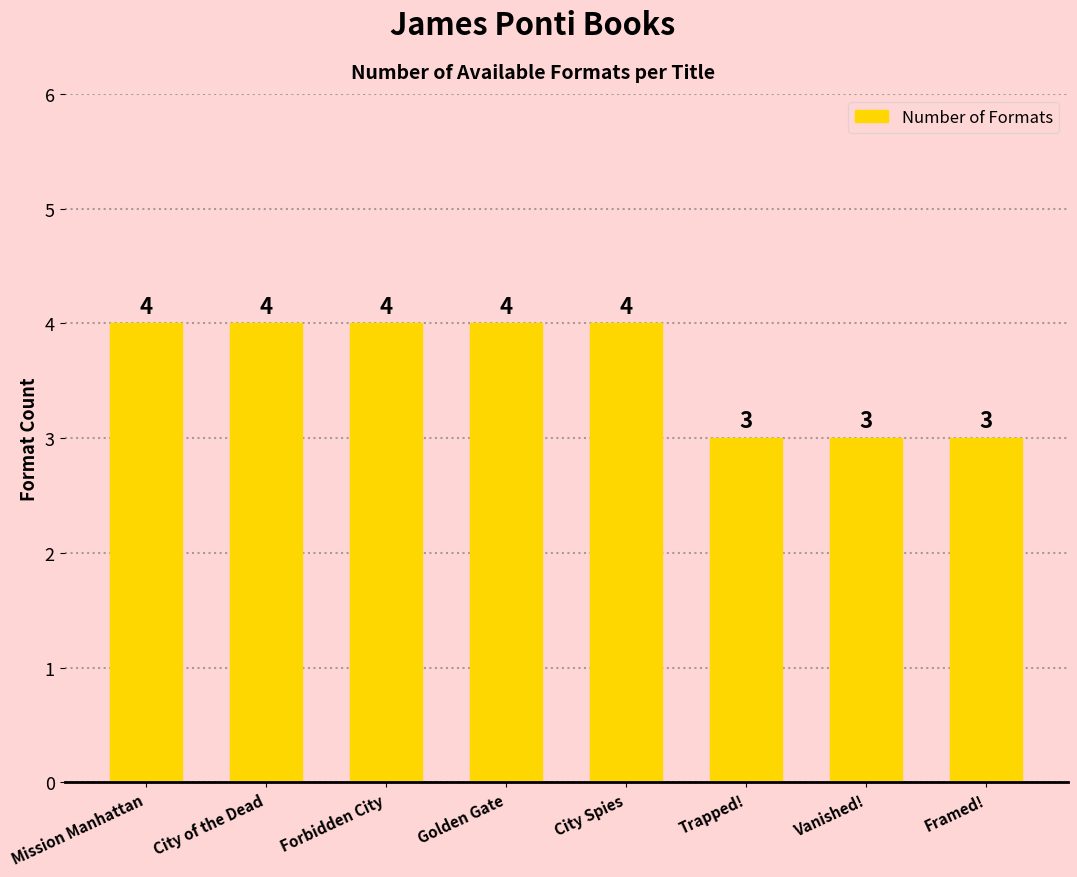

Reading left to right, transcribe all the data shown in this chart.

Mission Manhattan=4	City of the Dead=4	Forbidden City=4	Golden Gate=4	City Spies=4	Trapped!=3	Vanished!=3	Framed!=3